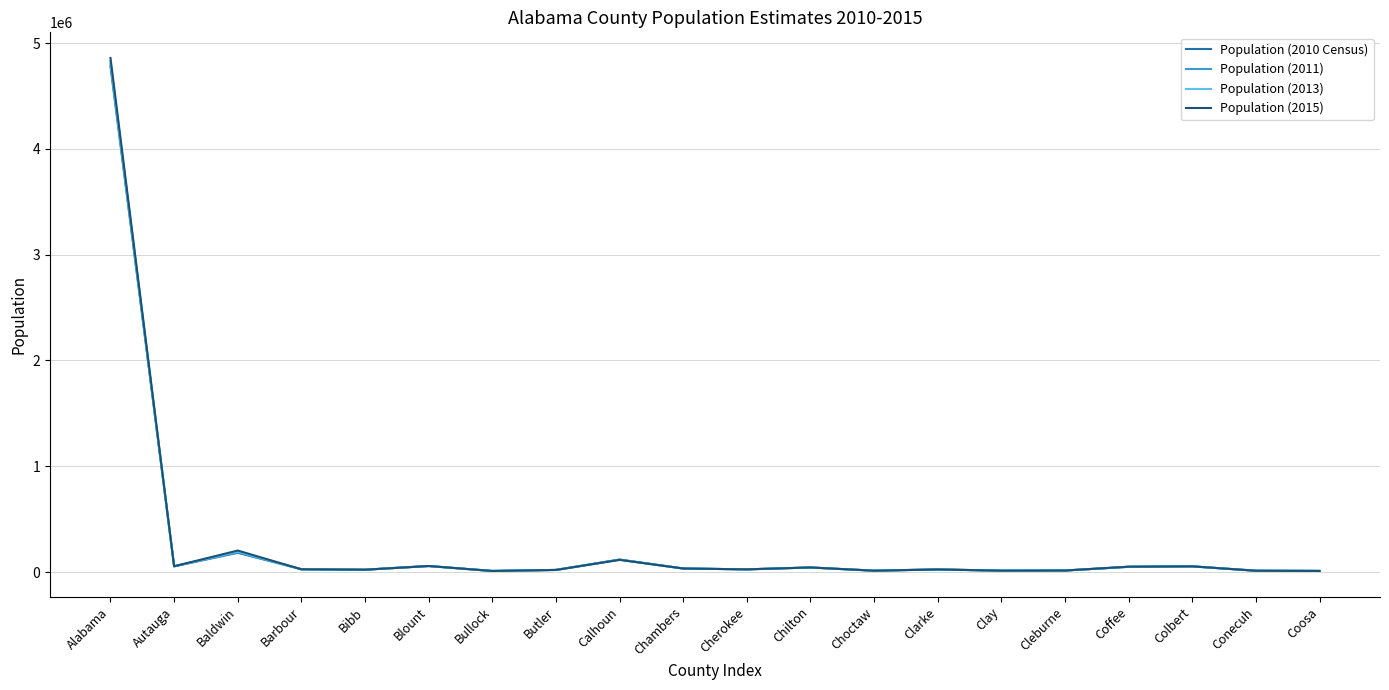

At which label does Population (2011) first exceed 27226?

Alabama